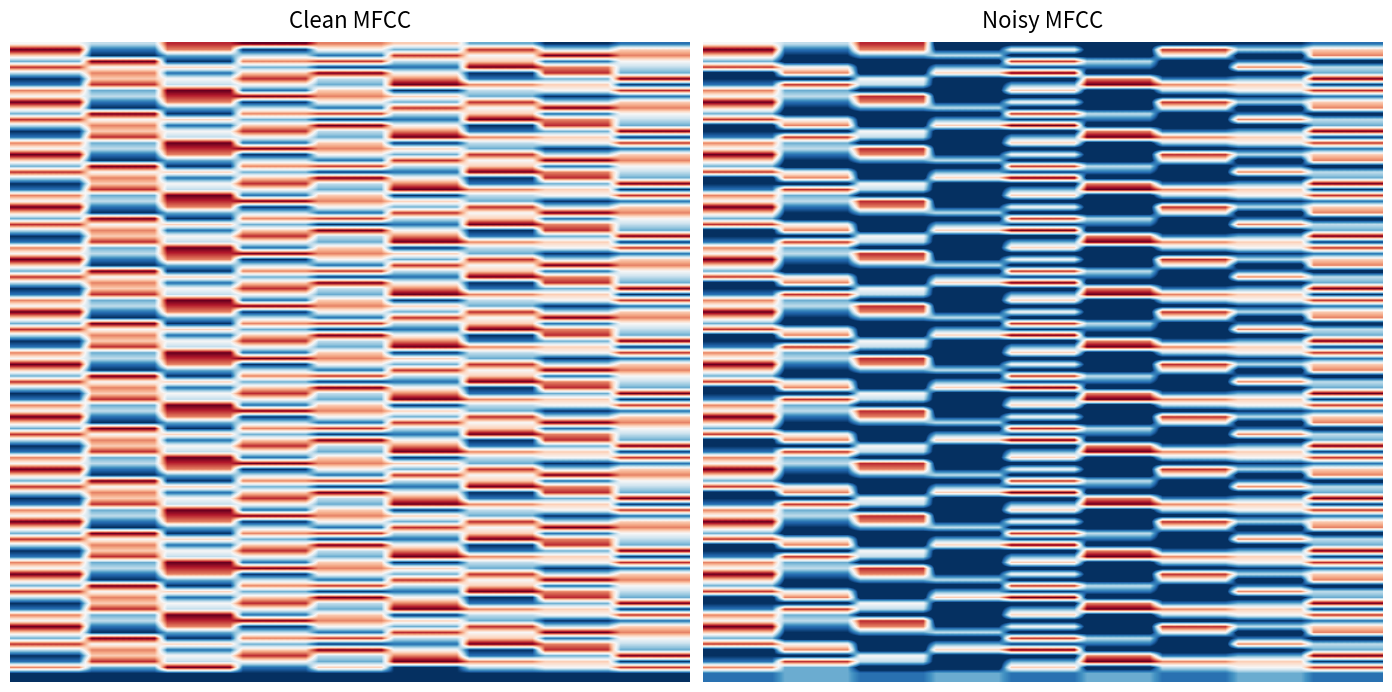

Count the r4 values in the range 3 to 7.

5